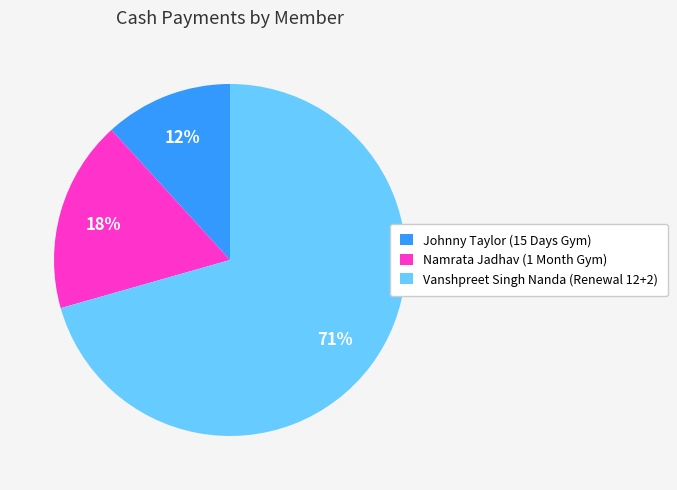

Do Vanshpreet Singh Nanda (Renewal 12+2) and Namrata Jadhav (1 Month Gym) together represent more than half of the pie?

Yes